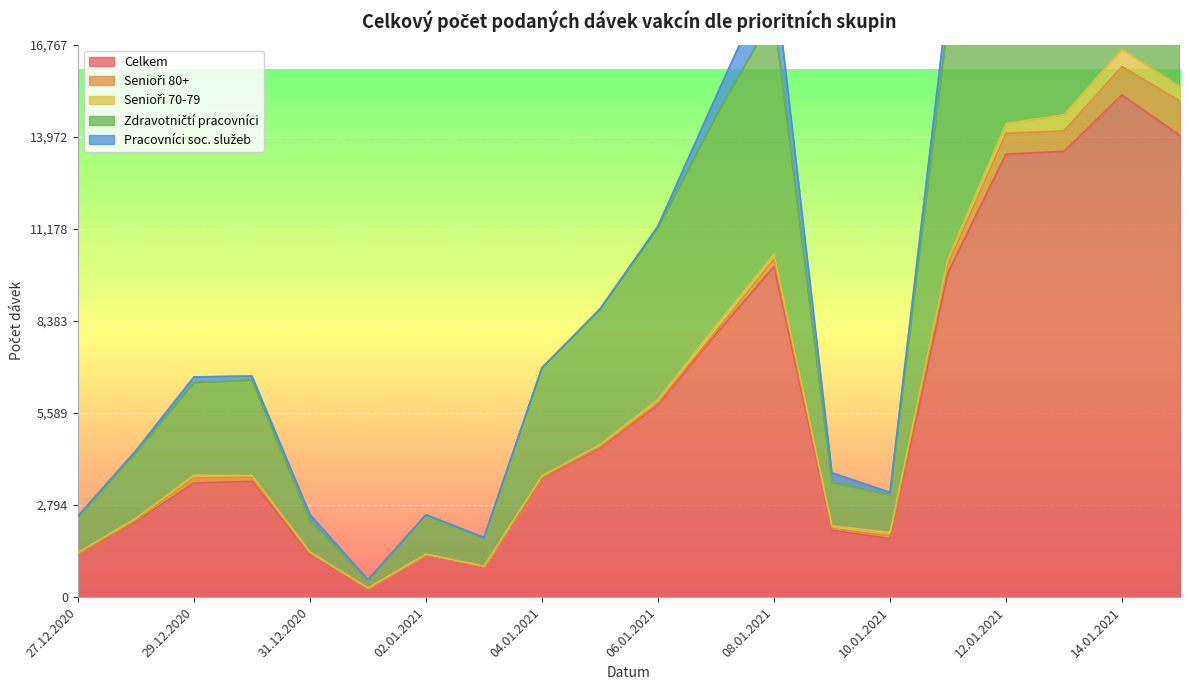

Is it true that Celkem equals 3514 at 30.12.2020?

True